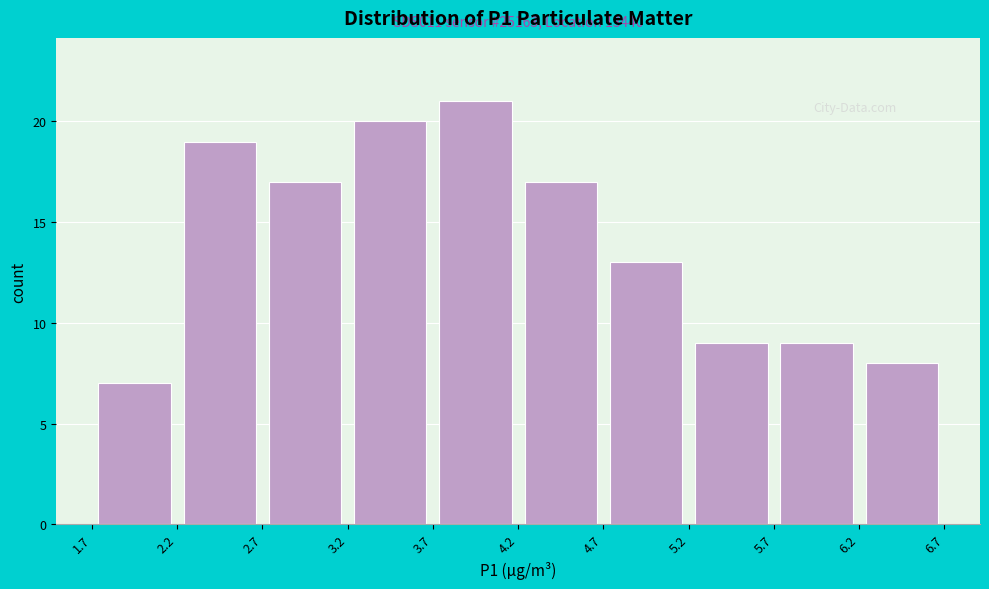

Over which range of the x-axis is the bar tallest?

3.7 to 4.2